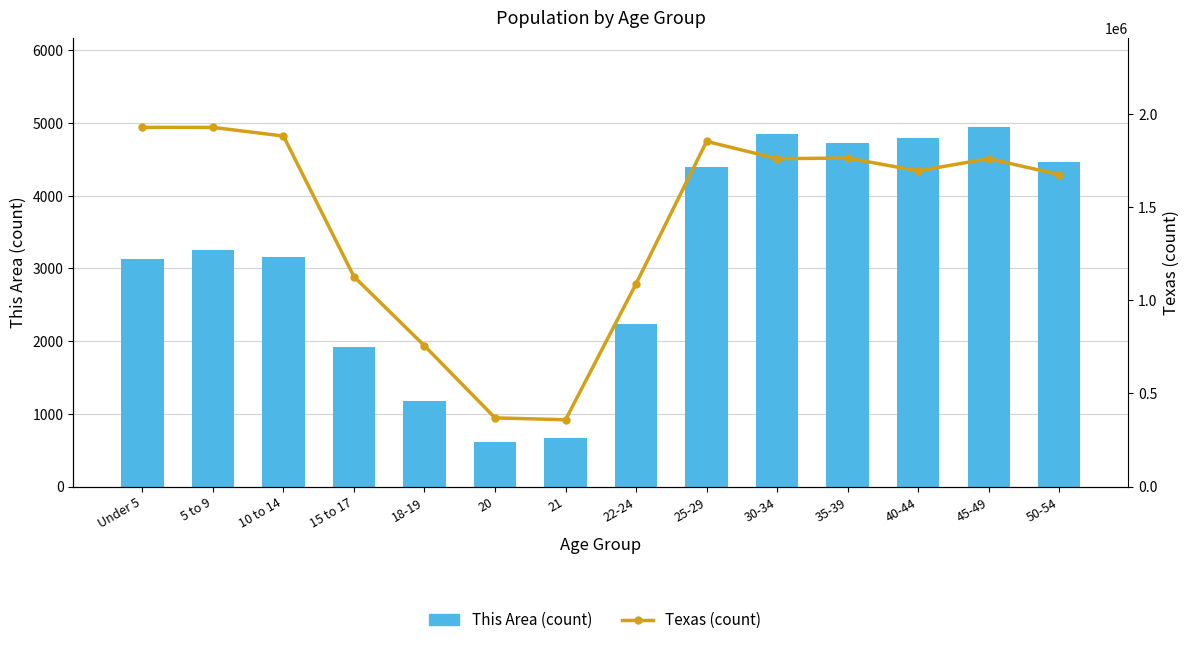

Is the value of This Area (count) at 21 greater than the value of Texas (count) at 45-49?

No